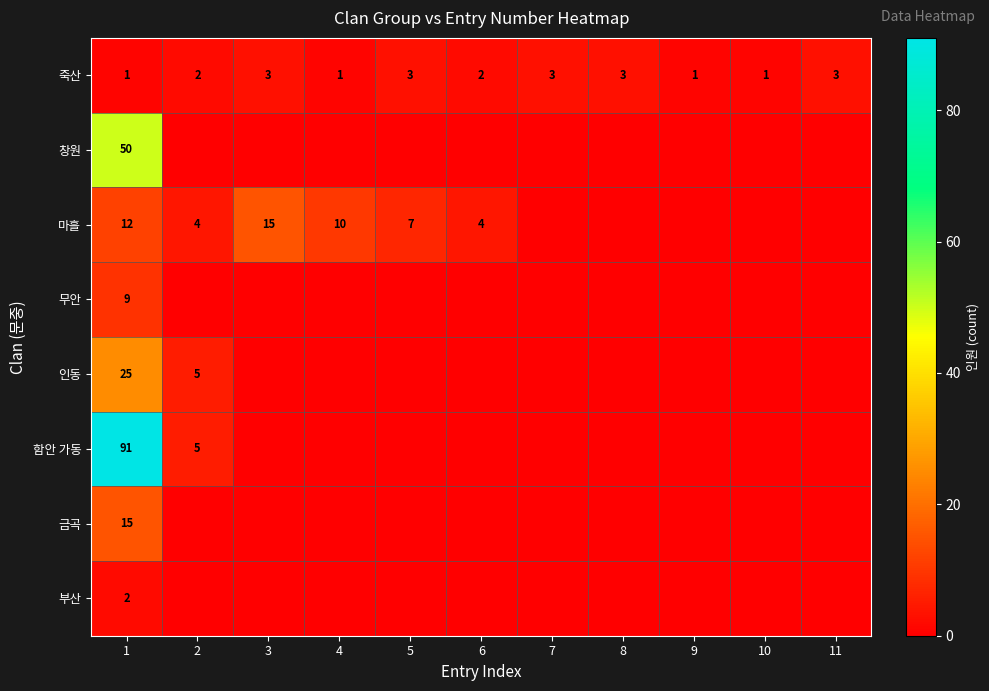

Which series has the widest spread of values?

함안 가동